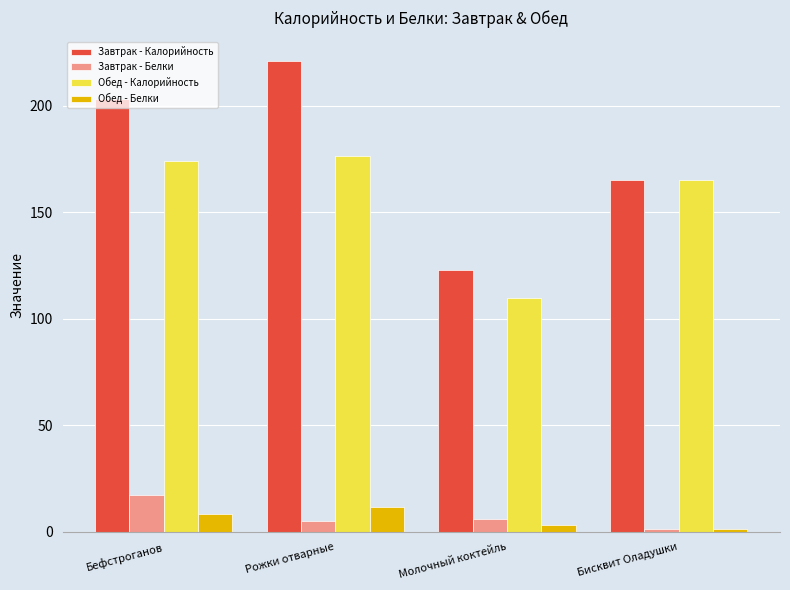

List the labels in order of Обед - Белки value, largest first.

Рожки отварные, Бефстроганов, Молочный коктейль, Бисквит Оладушки